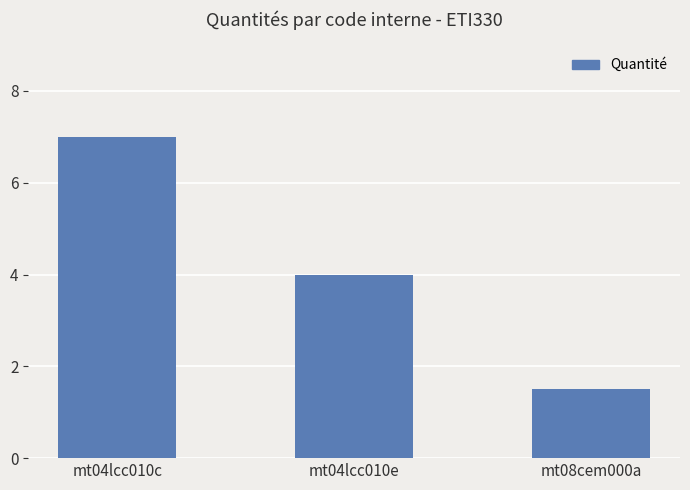

Between mt04lcc010c and mt08cem000a, which is larger?

mt04lcc010c